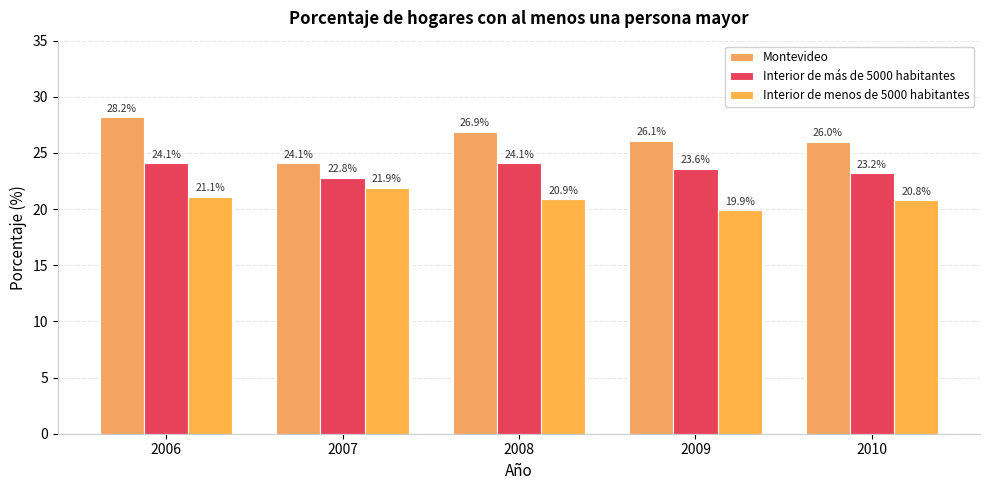

Rank the series by their maximum value, from lowest to highest.

Interior de menos de 5000 habitantes, Interior de más de 5000 habitantes, Montevideo